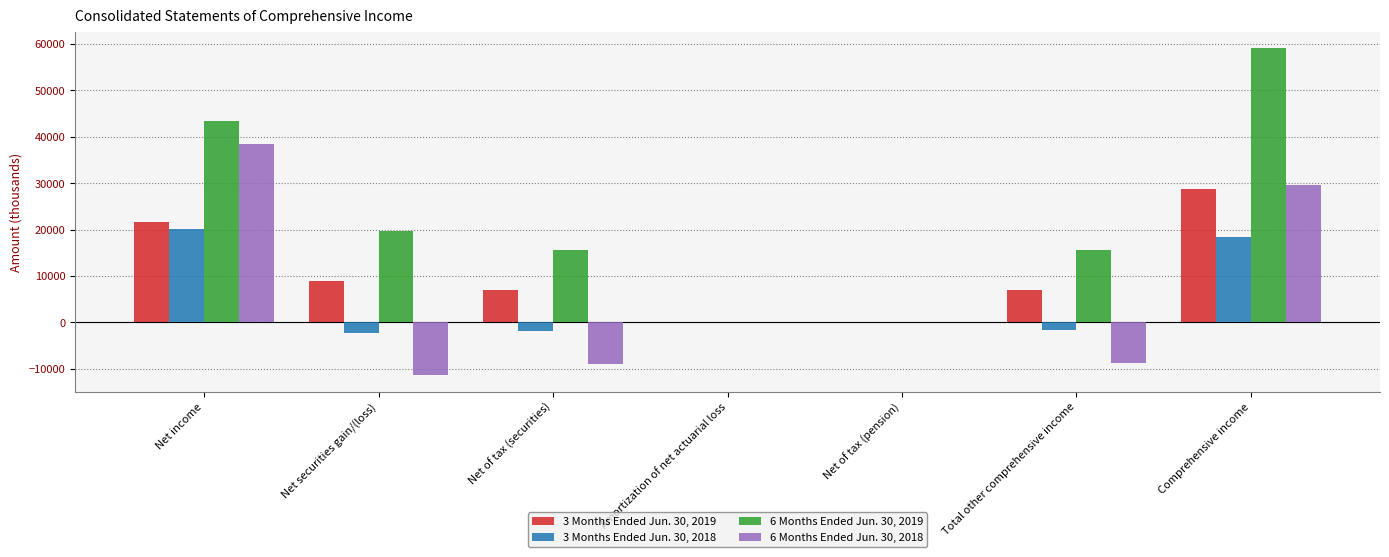

What is the sum of the 6 Months Ended Jun. 30, 2018 values at Net of tax (securities) and Net securities gain/(loss)?

-20293